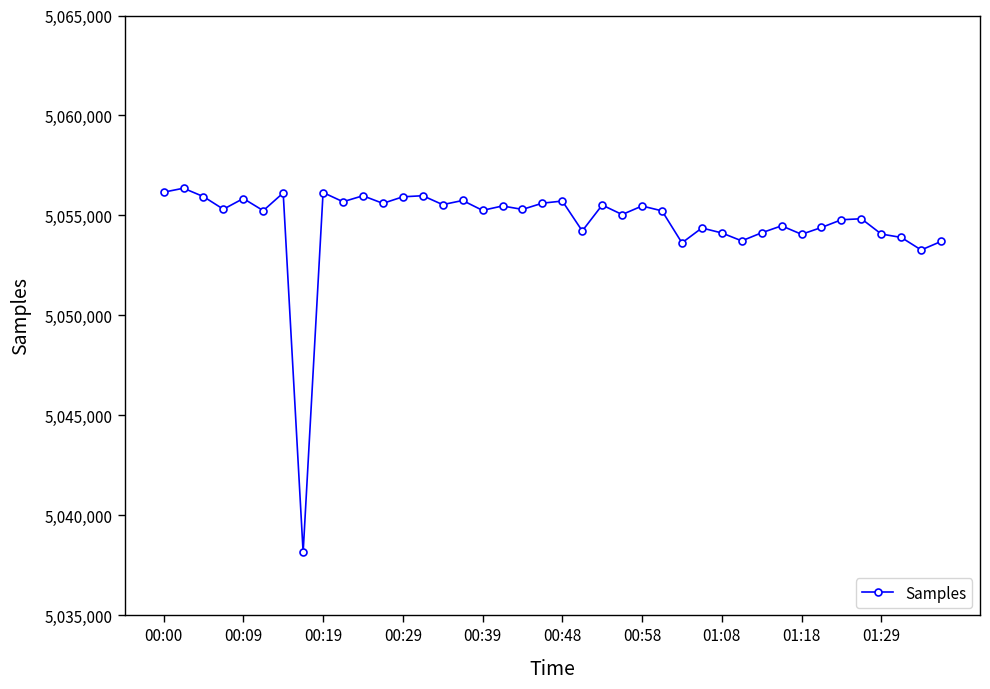

Count the number of categories in the chart.

40